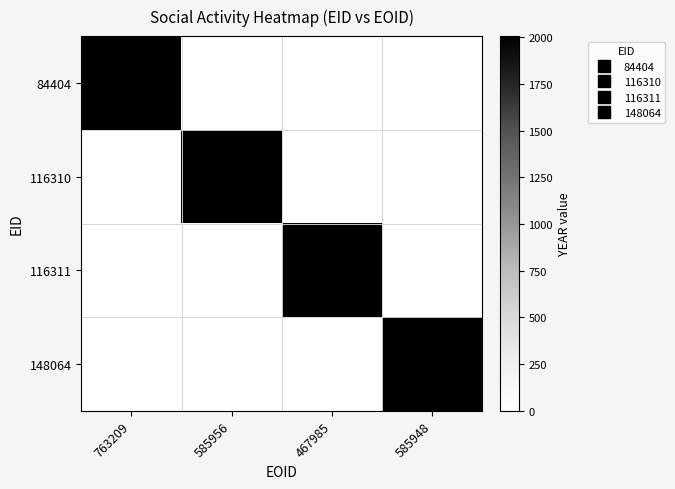

What is the difference between the highest and lowest values at 585948?

2005